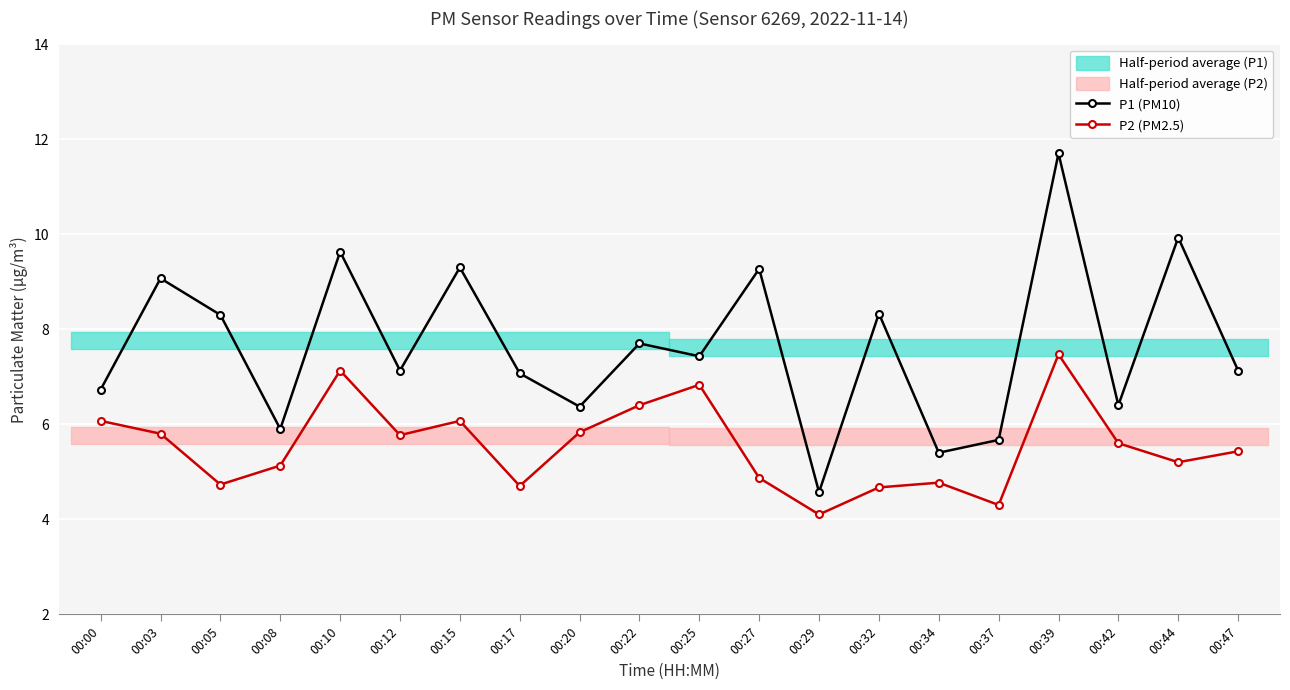

Which series has the largest total across all categories?

P1 (PM10)